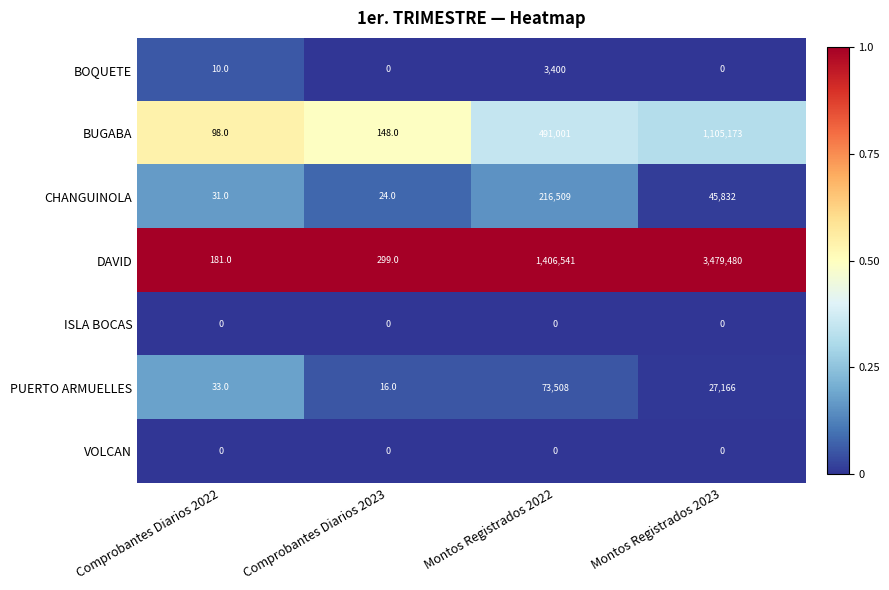

Which series changed the most between Comprobantes Diarios 2023 and Montos Registrados 2023?

DAVID